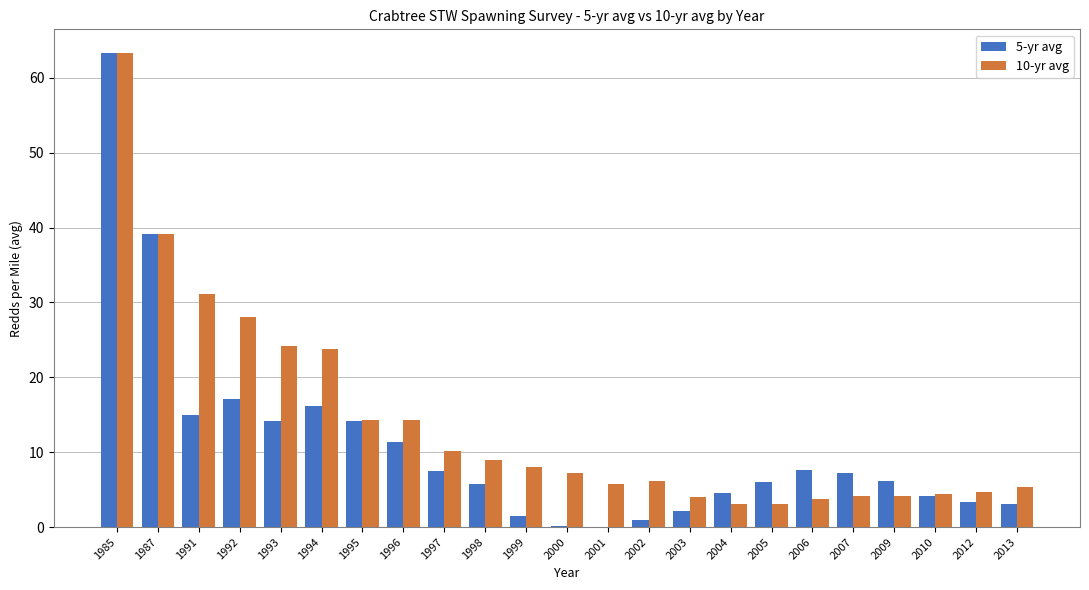

What is the sum of the 5-yr avg values at 1994 and 1987?

55.3